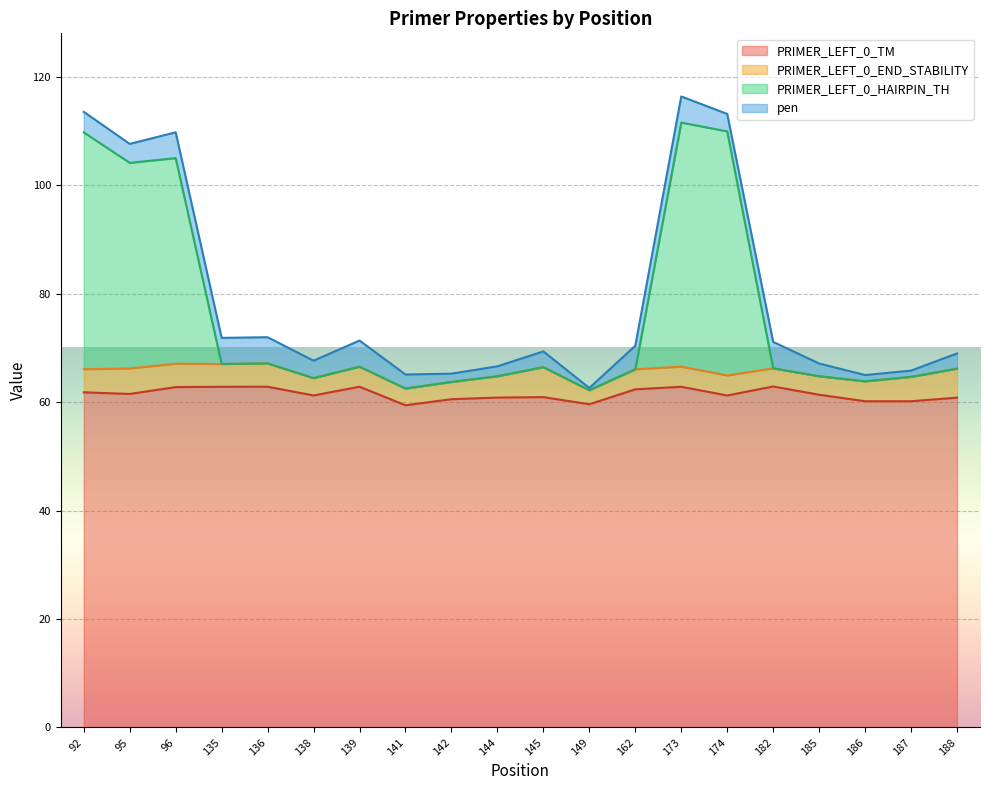

What is the total value across all series at 145?

69.3